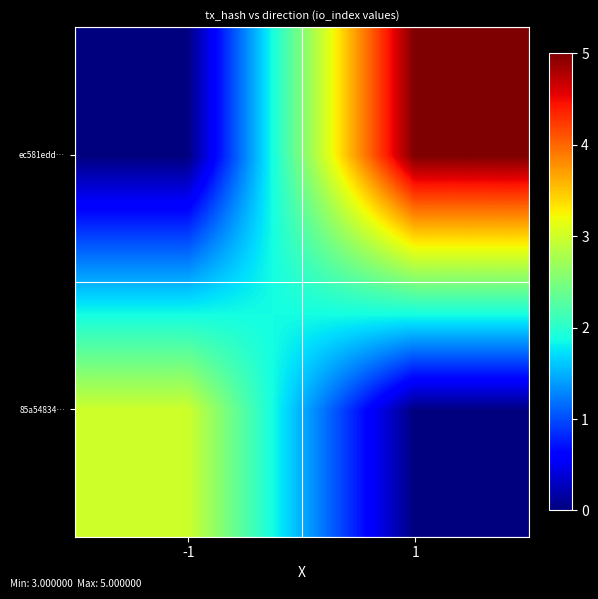

Reading left to right, what are all the values shown in this chart?

85a54834…: -1=3	1=0
ec581edd…: -1=0	1=5